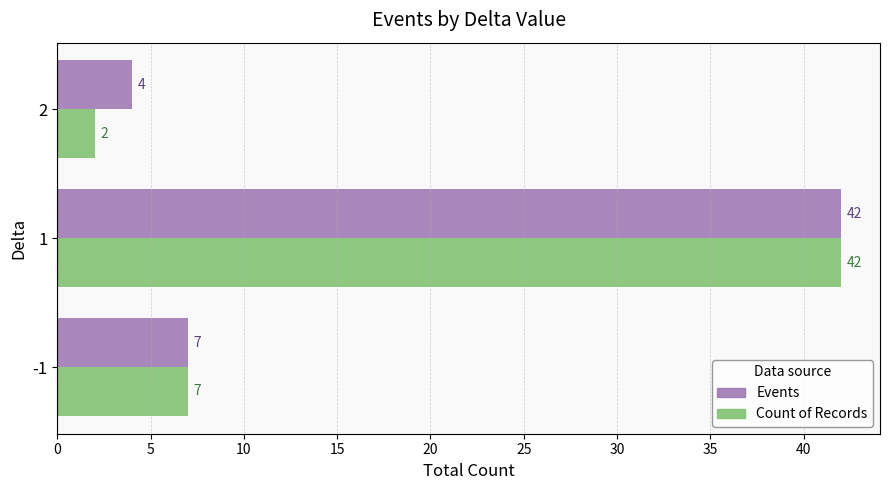

At which category is the sum across all series the highest?

1